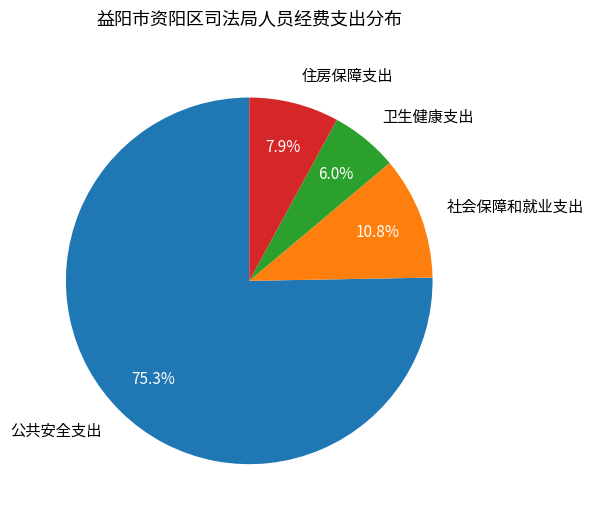

Is it true that 社会保障和就业支出 is 11% of the pie?

True